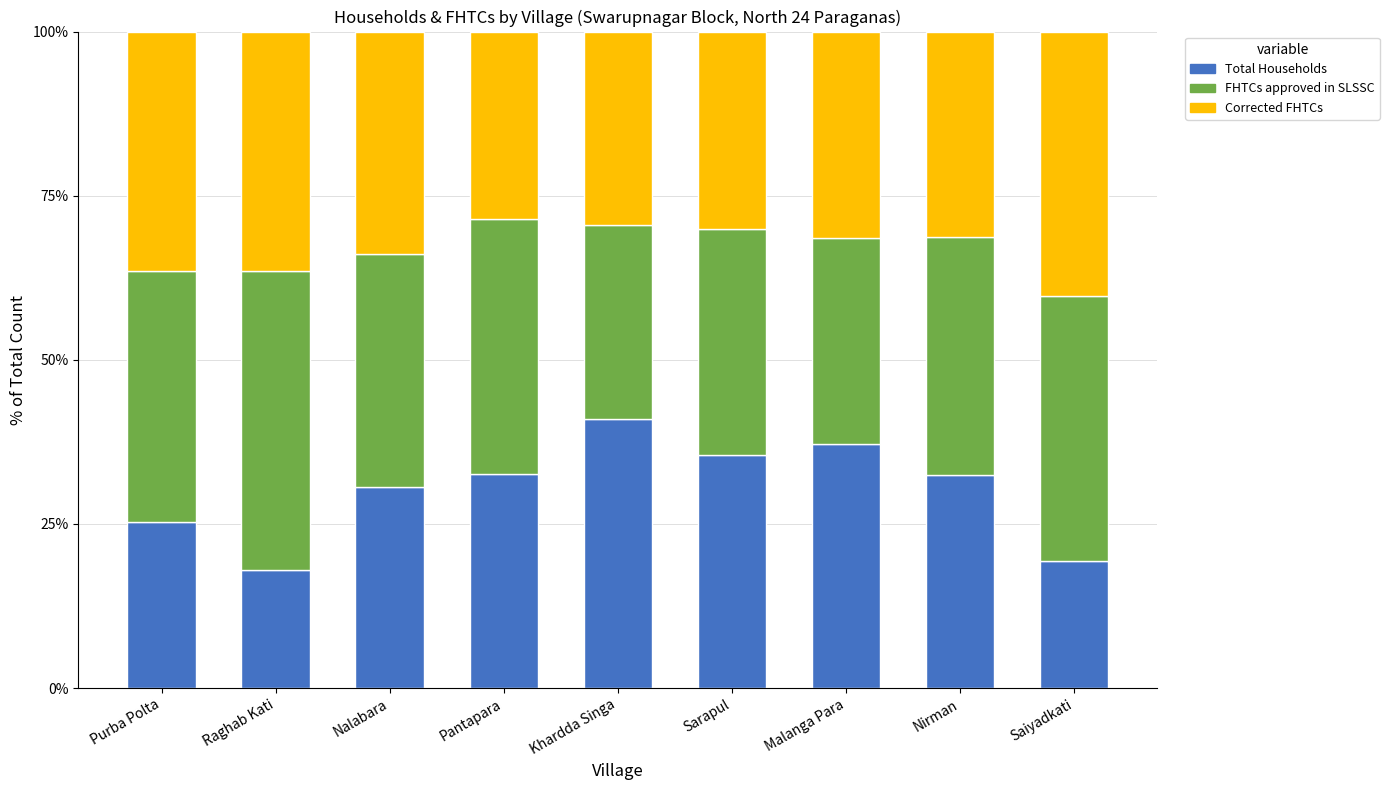

Are the bars grouped side by side (vs. stacked)?

No